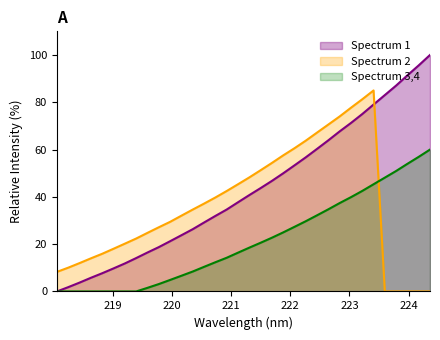

What is the label of the 23rd point from the left?

222.263